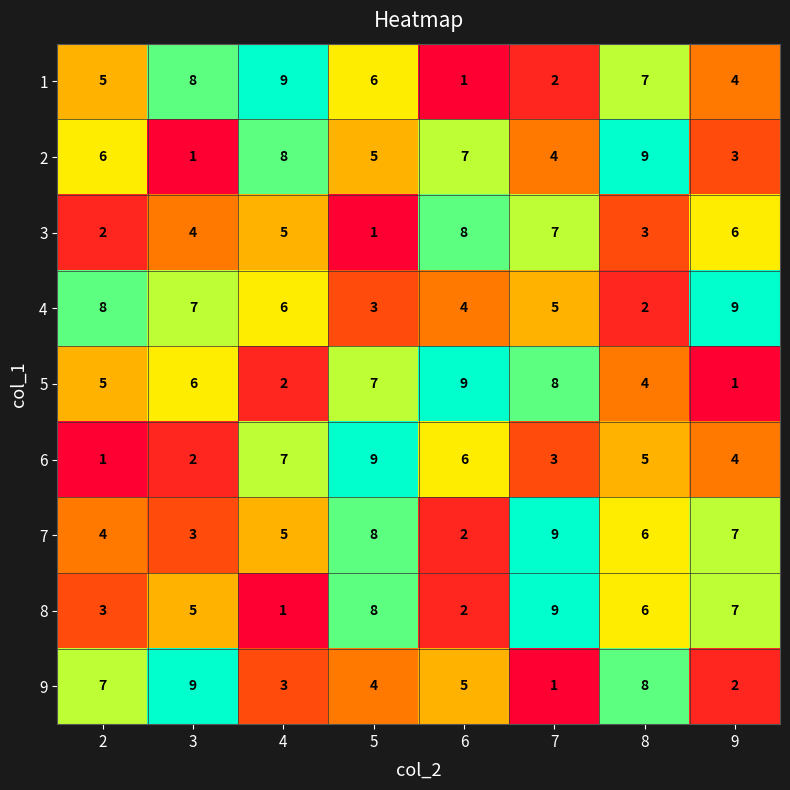

At which category is the sum across all series the highest?

5